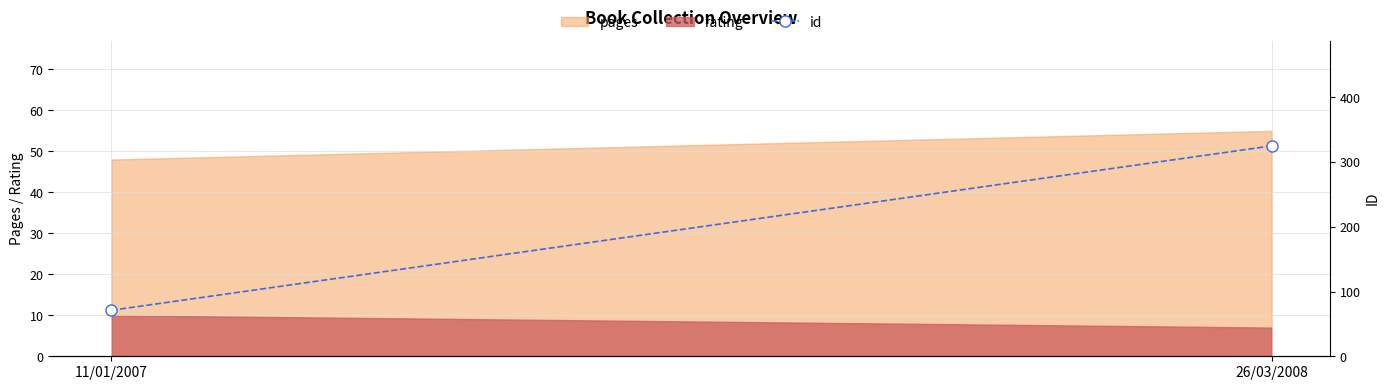

How many lines are shown in the chart?

1